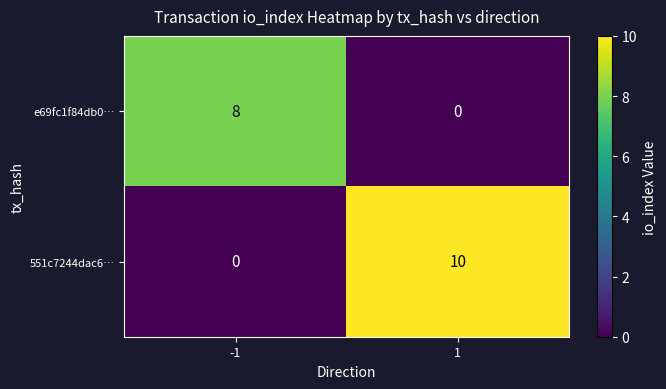

List the series in order of their peak value, highest first.

551c7244dac6…, e69fc1f84db0…